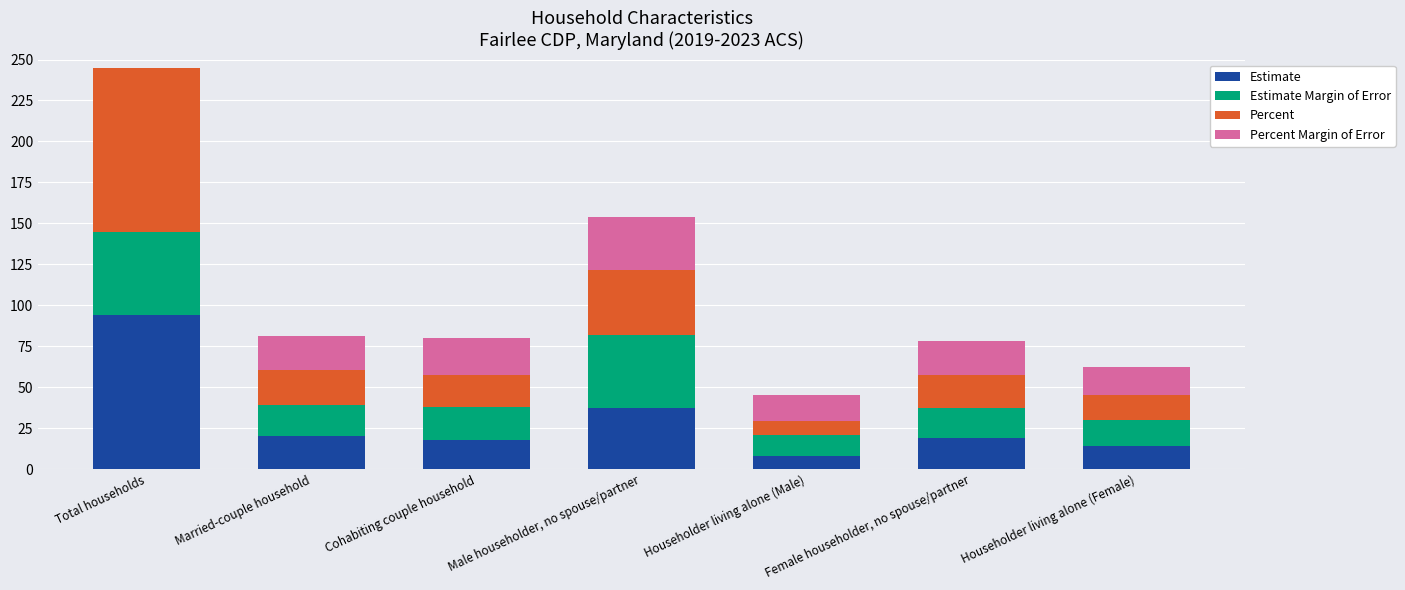

What is the difference between the Estimate values at Married-couple household and Householder living alone (Male)?

12.0